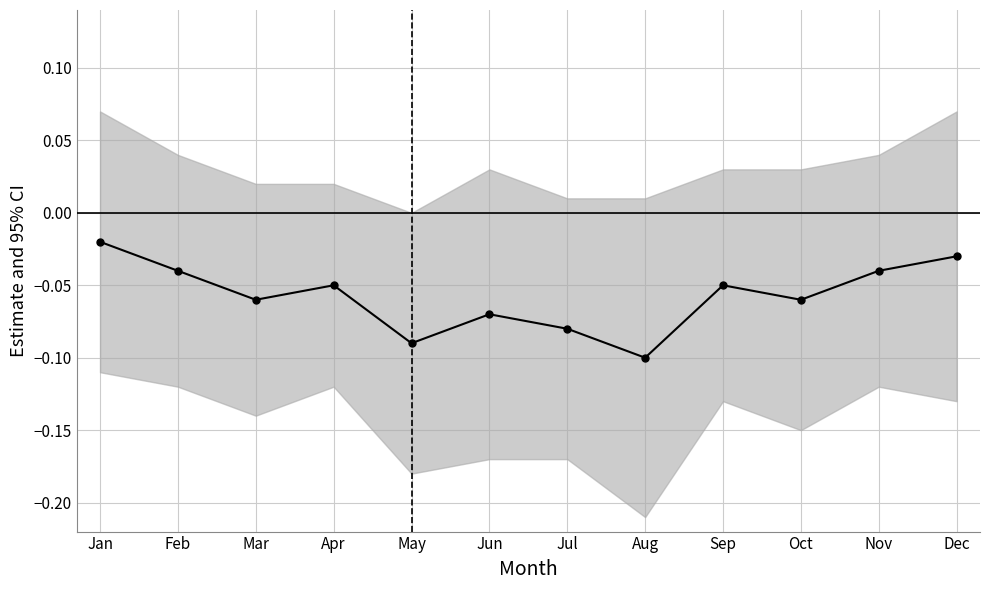

Reading left to right, what are all the values shown in this chart?

Jan=-0.0	Feb=-0.0	Mar=-0.1	Apr=-0.1	May=-0.1	Jun=-0.1	Jul=-0.1	Aug=-0.1	Sep=-0.1	Oct=-0.1	Nov=-0.0	Dec=-0.0